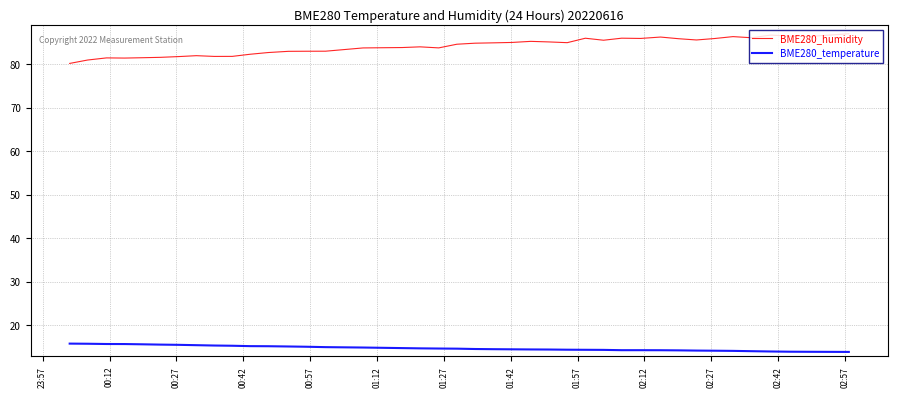

Which series has the widest spread of values?

BME280_humidity